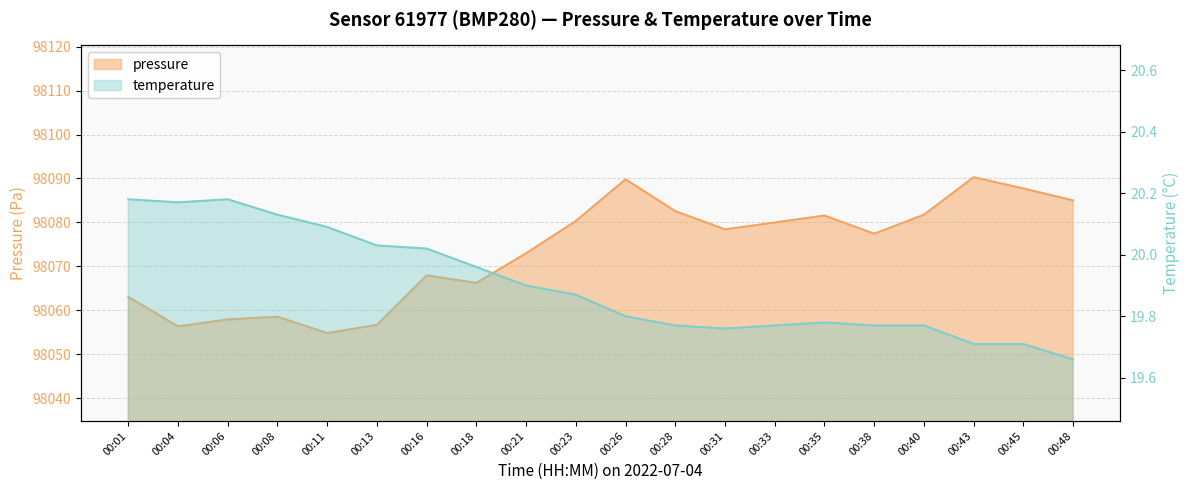

What is the lowest value of the temperature series?

19.7